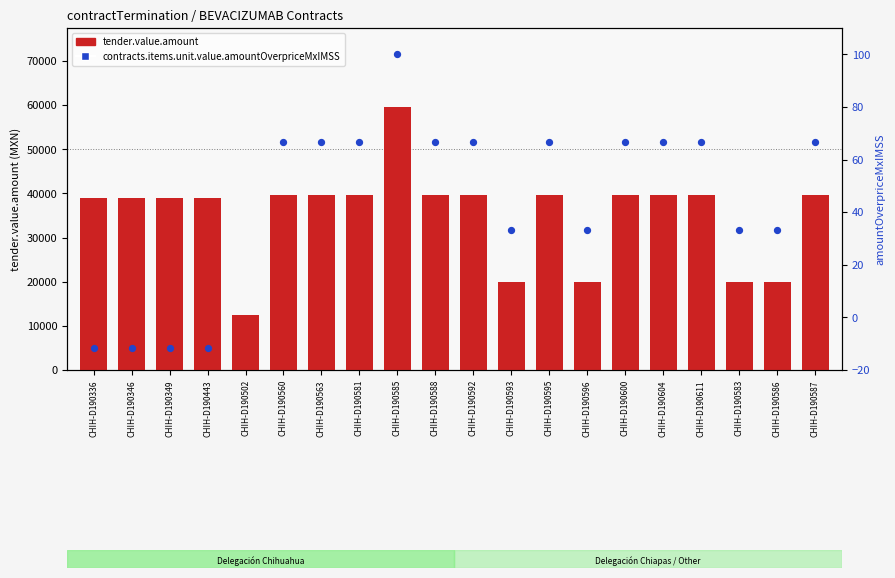

Which series reaches the maximum Y coordinate?

tender.value.amount